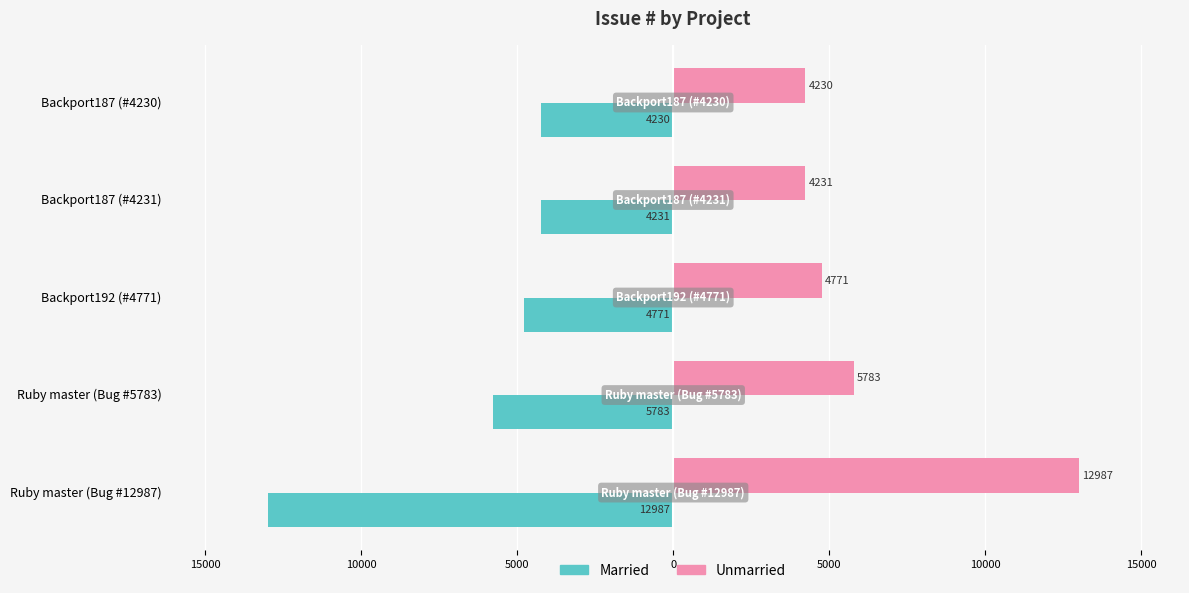

What are all the series names shown in the legend?

Married, Unmarried